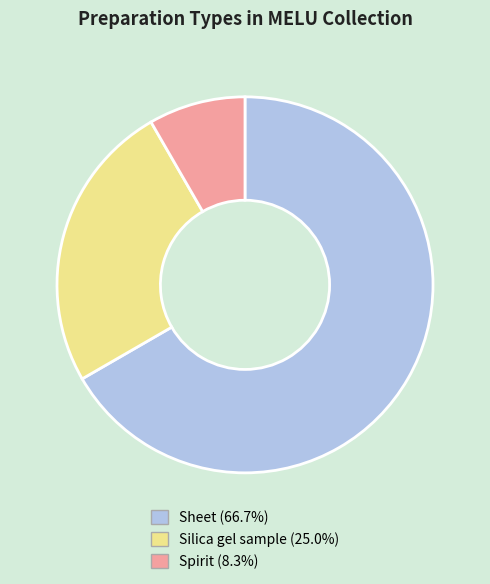

Is there a majority slice in this chart?

Yes